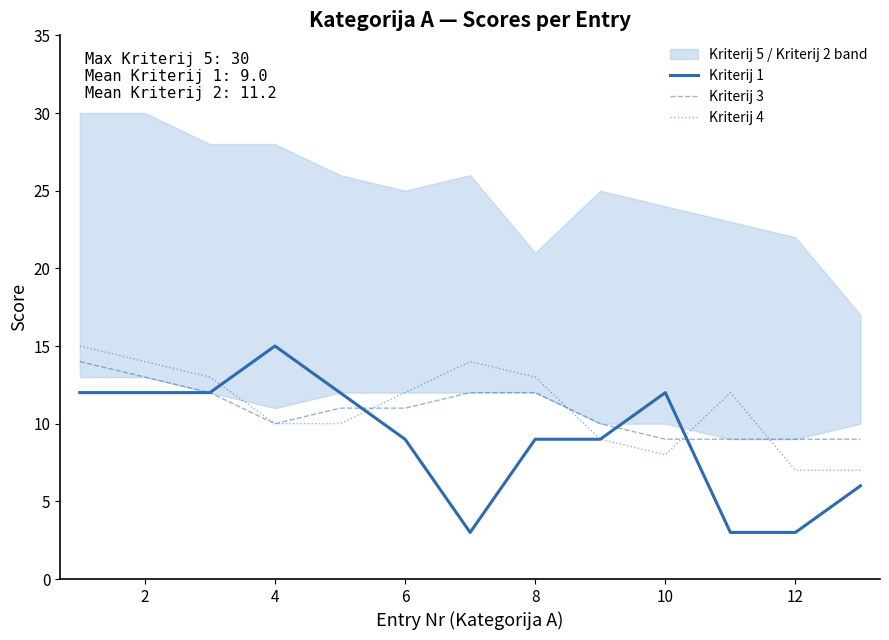

List the series in order of their peak value, lowest first.

Kriterij 3, Kriterij 1, Kriterij 4